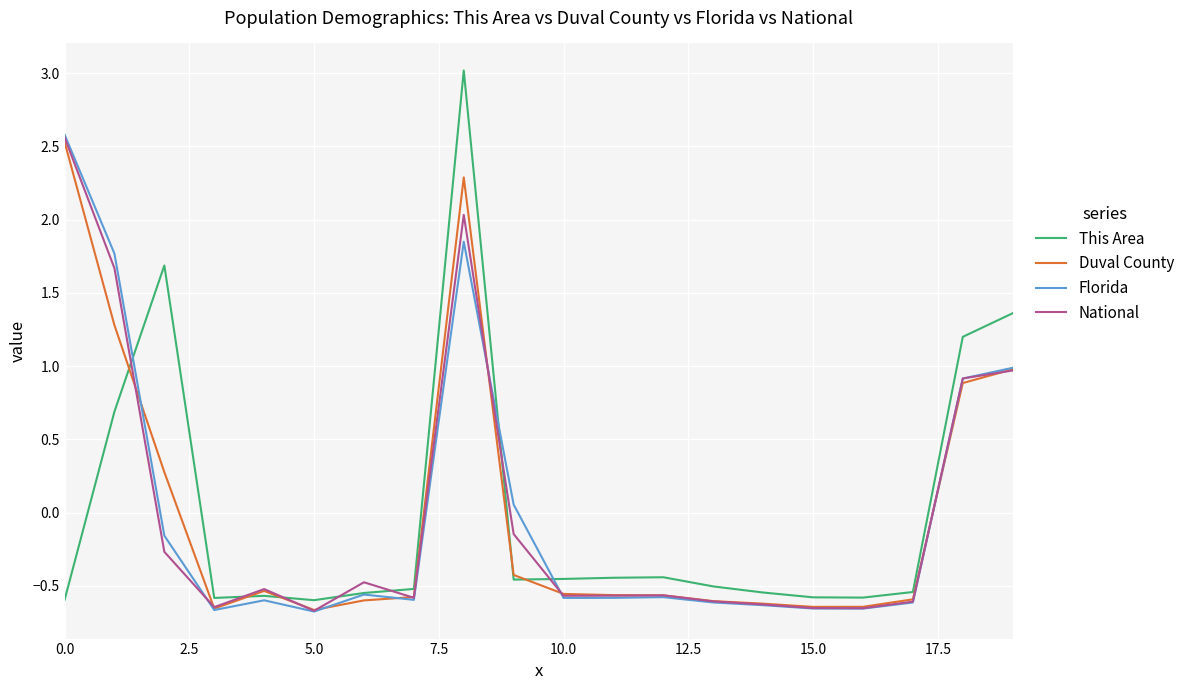

What is the highest value of the This Area series?

3.0